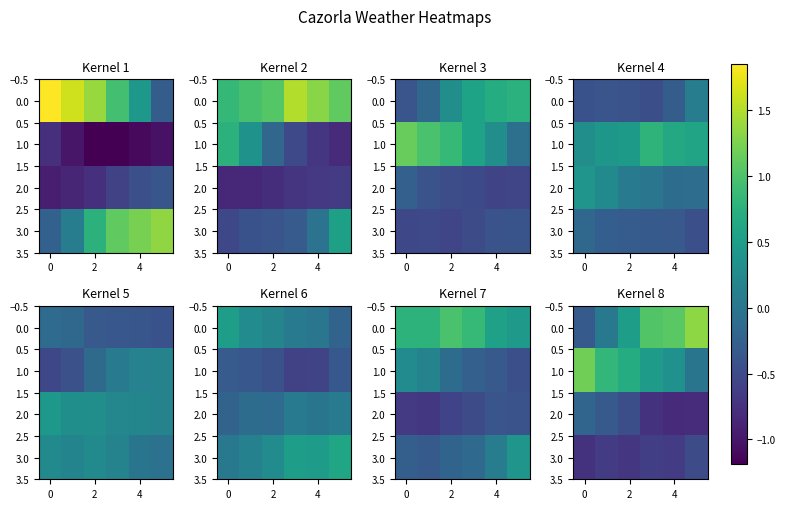

How many values in 0.0 are below zero?

1